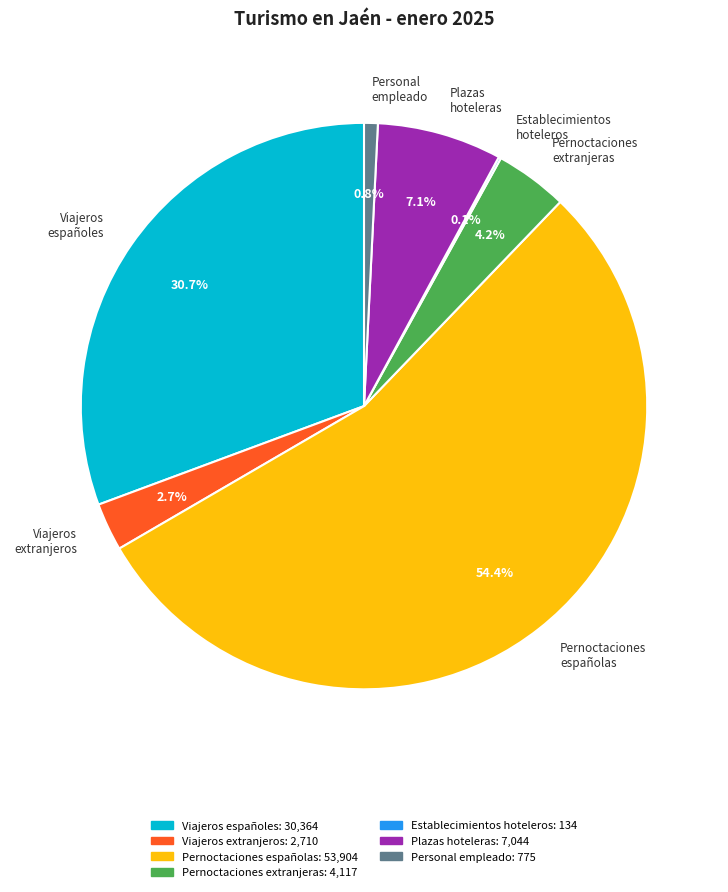

Between Pernoctaciones españolas and Personal empleado, which is larger?

Pernoctaciones españolas